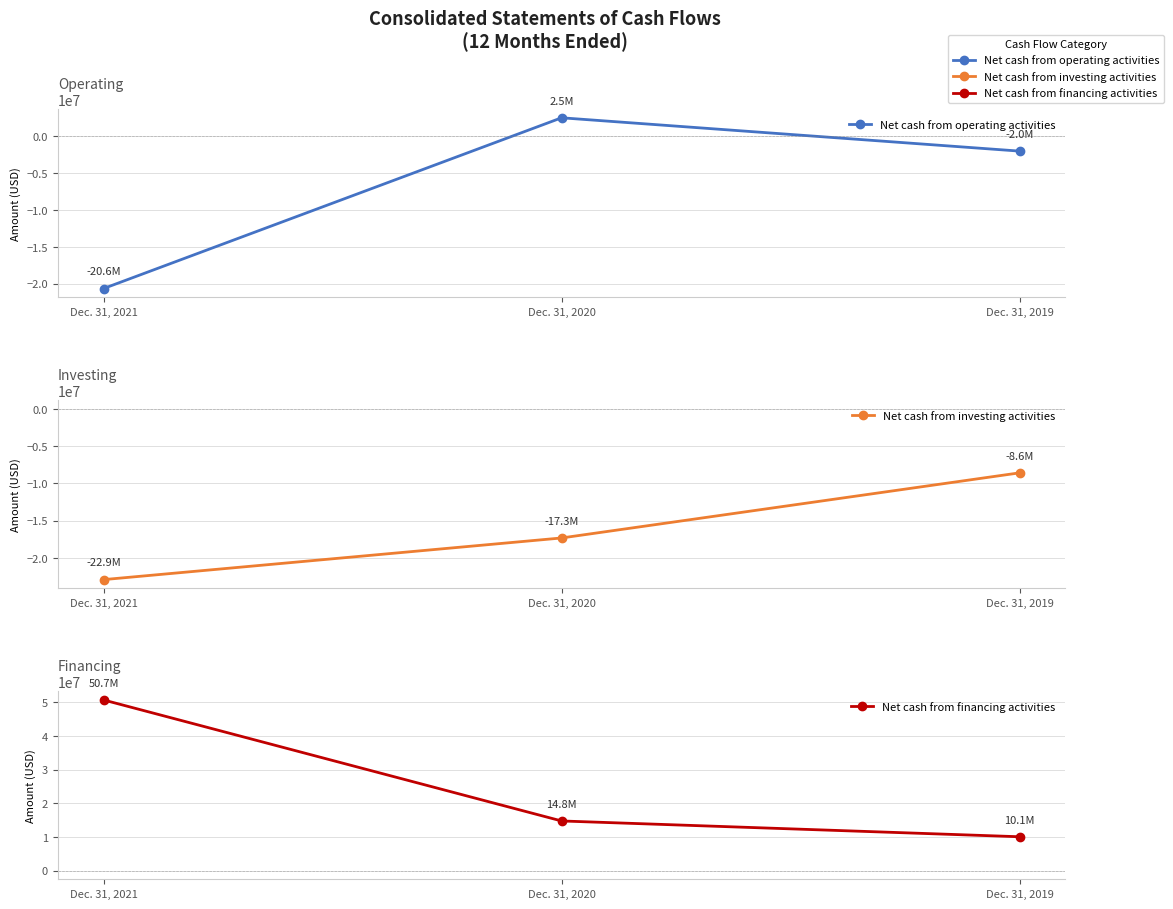

Which series changed the most between Dec. 31, 2021 and Dec. 31, 2020?

Net cash from financing activities